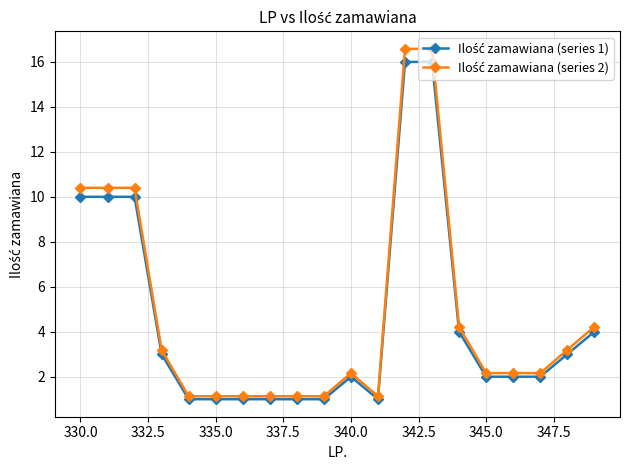

At how many categories does at least one series exceed 9?

5